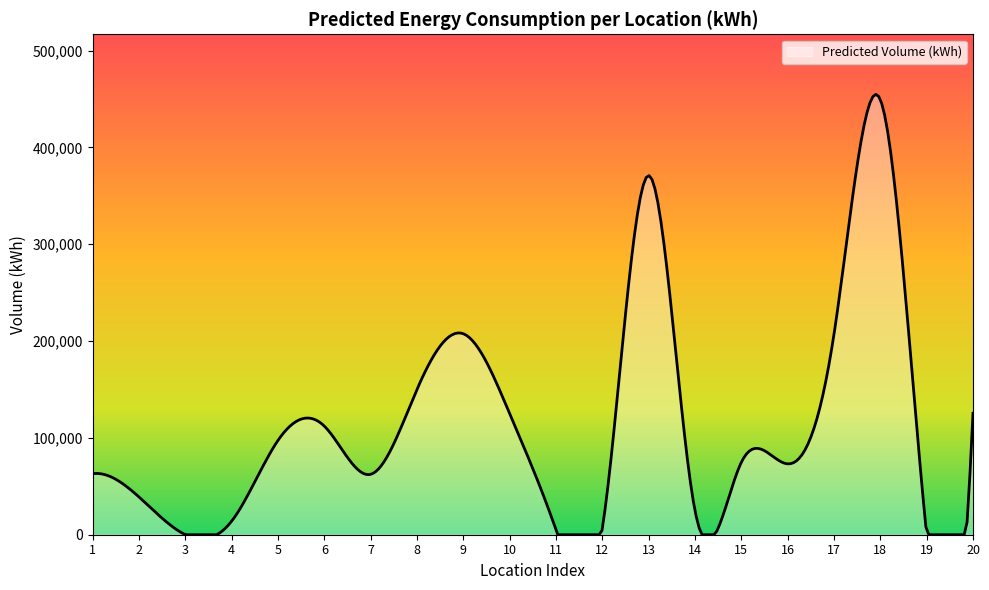

What is the difference between the maximum and minimum values?

454731.3